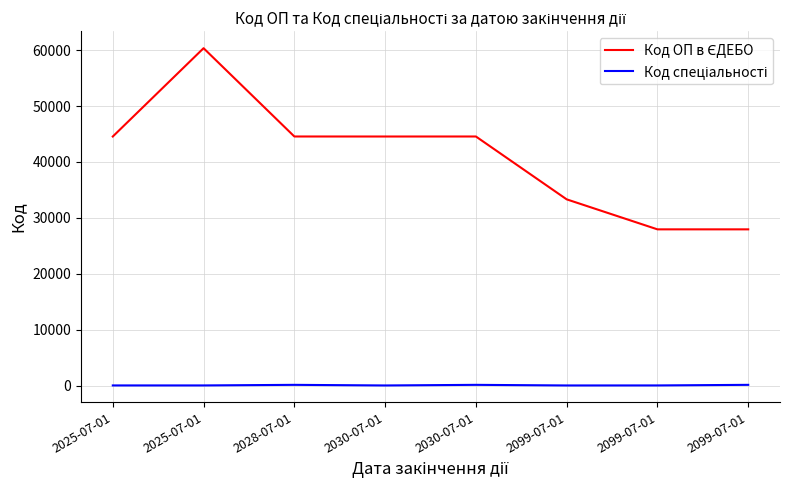

Does the chart have visible grid lines?

Yes